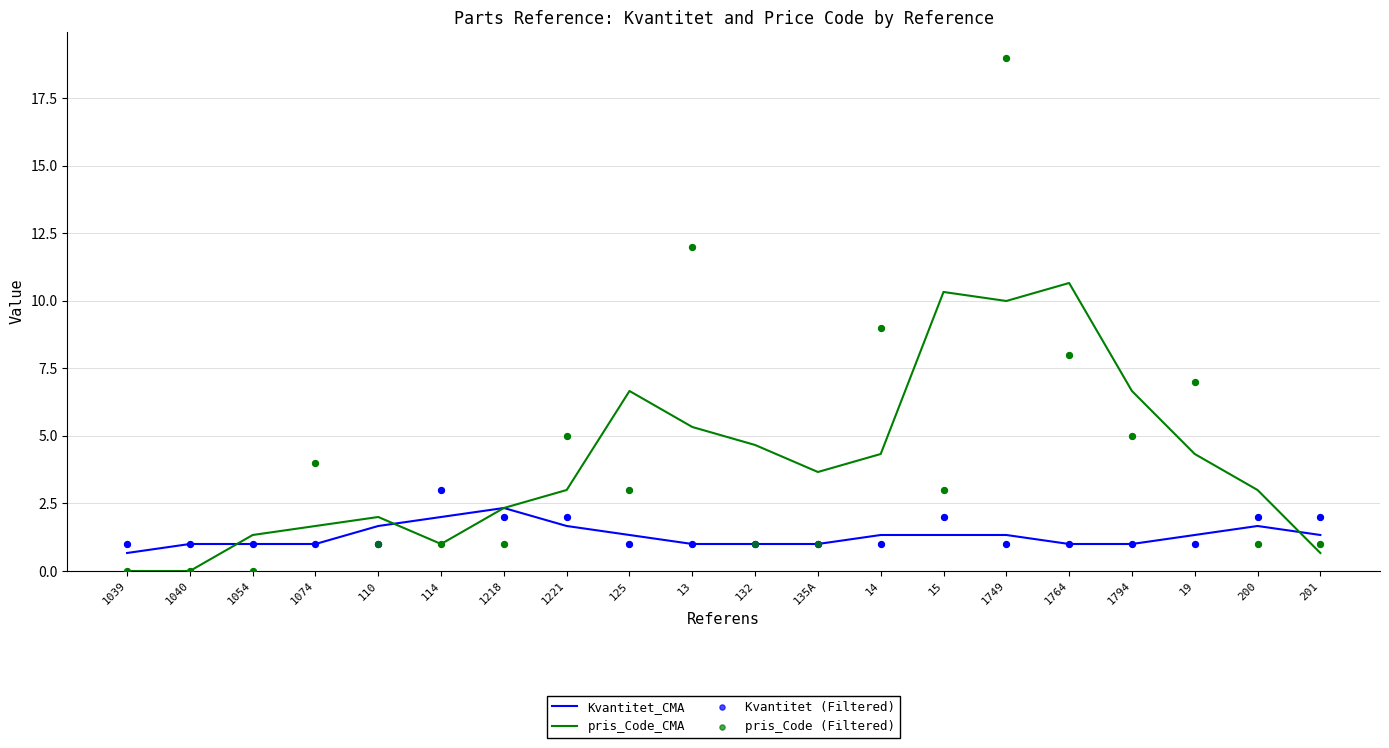

Which series contains the lowest Y value?

pris_Code_CMA